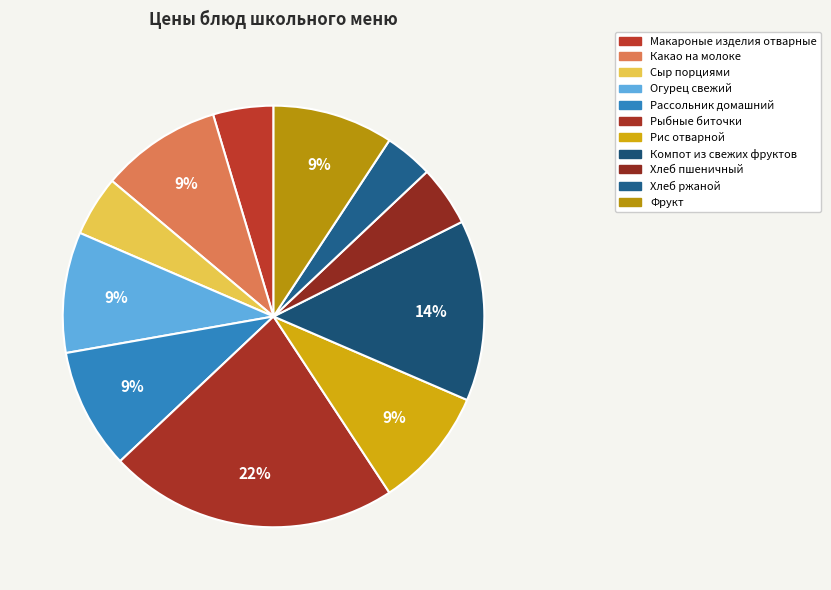

How many slices are in this pie chart?

11